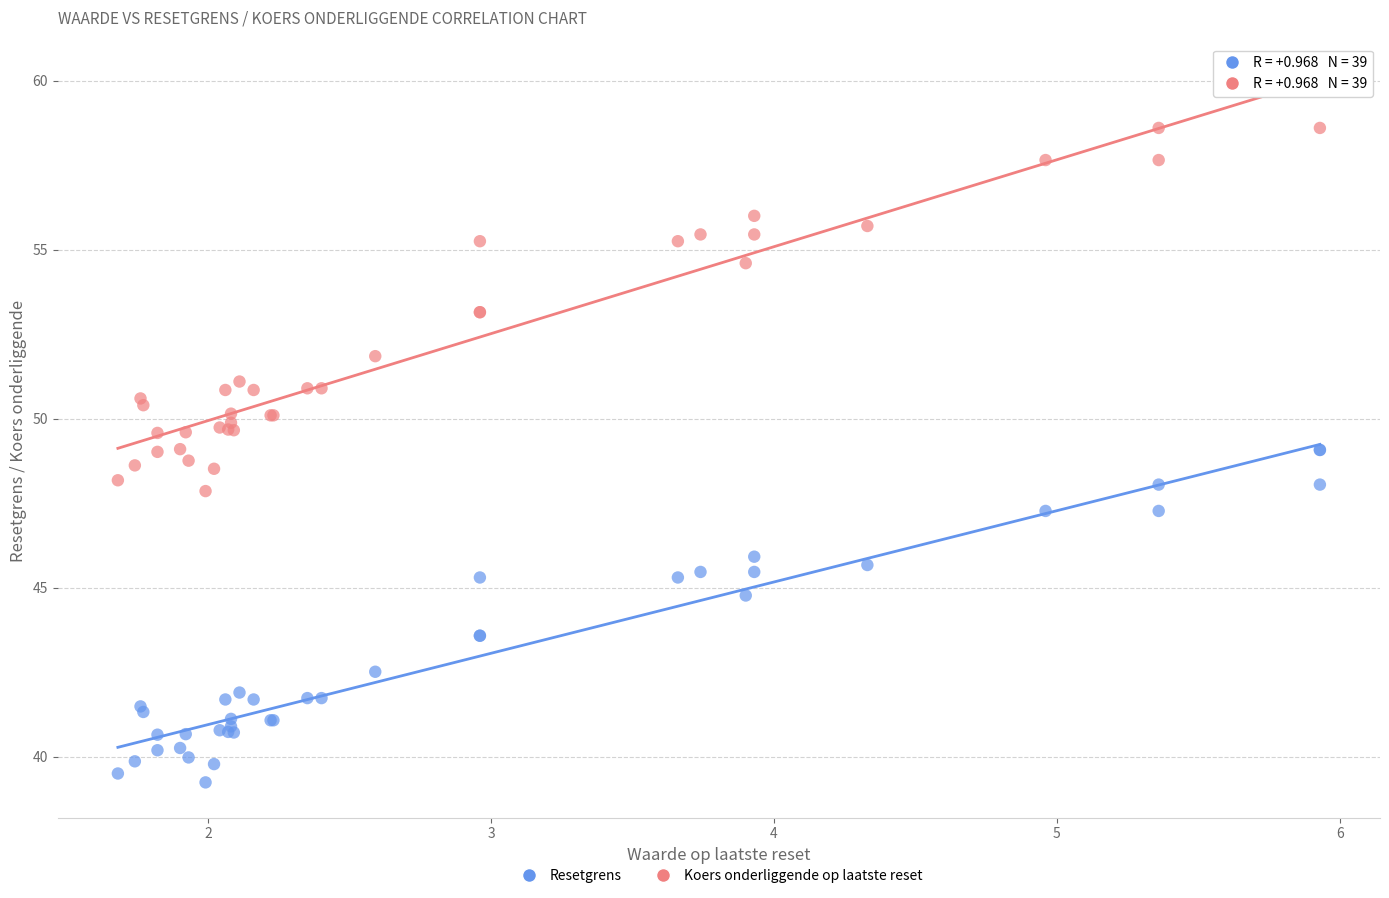

Which series has the largest Y range (max minus min)?

Koers onderliggende op laatste reset